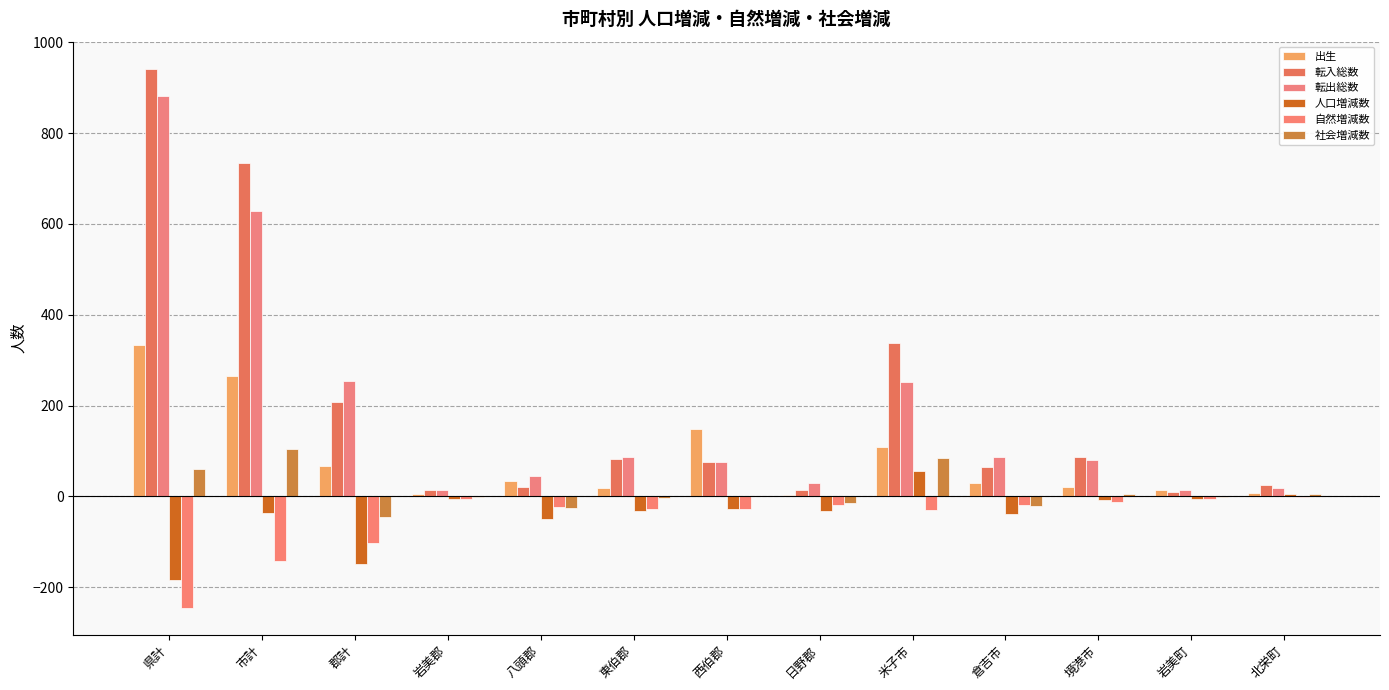

How many groups of bars are there?

13